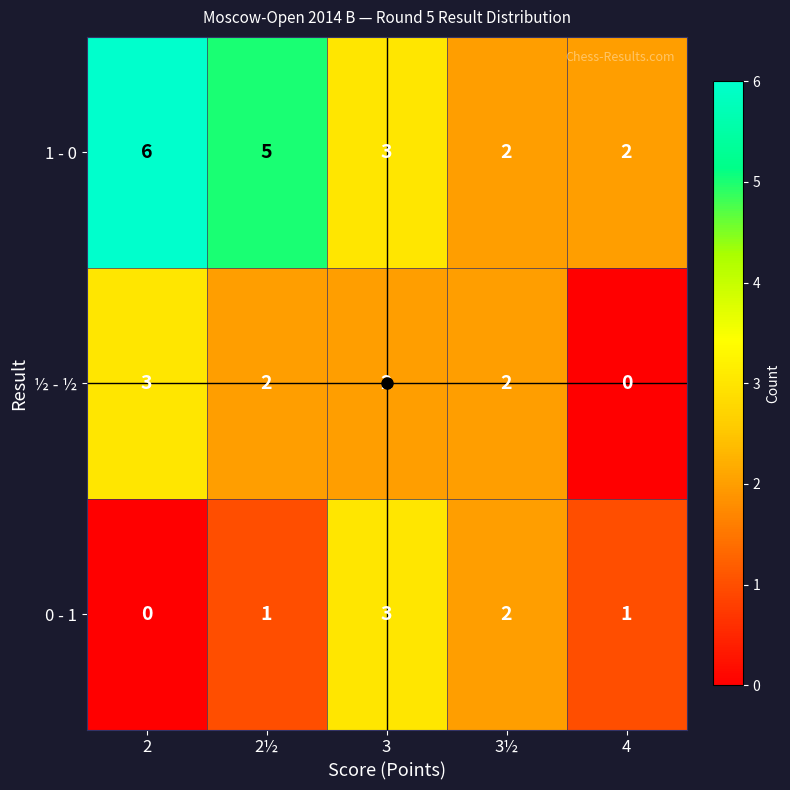

Which series has the largest total across all categories?

1 - 0